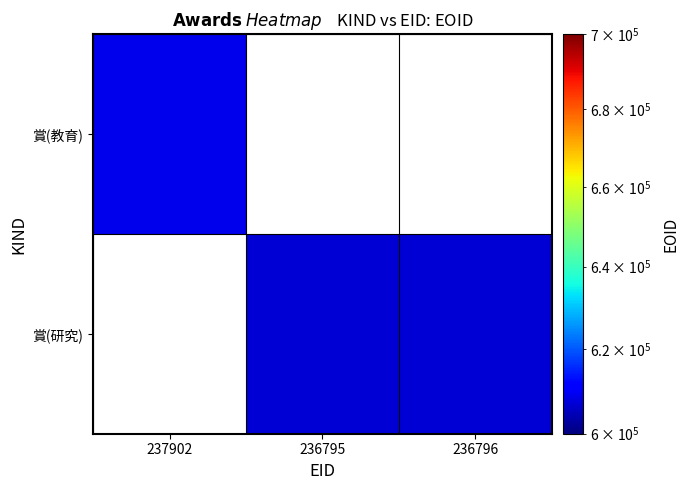

Which category has the highest value in the 賞(研究) series?

237902